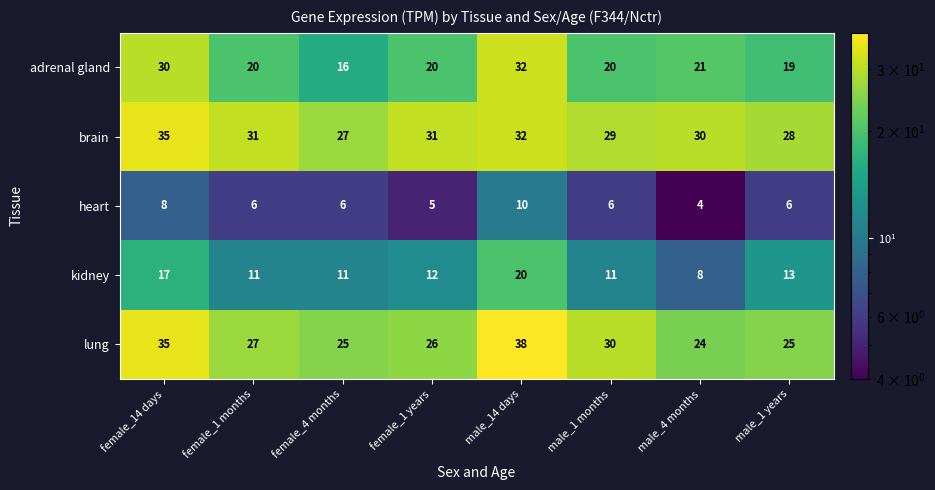

What is the maximum value shown in the chart?

38